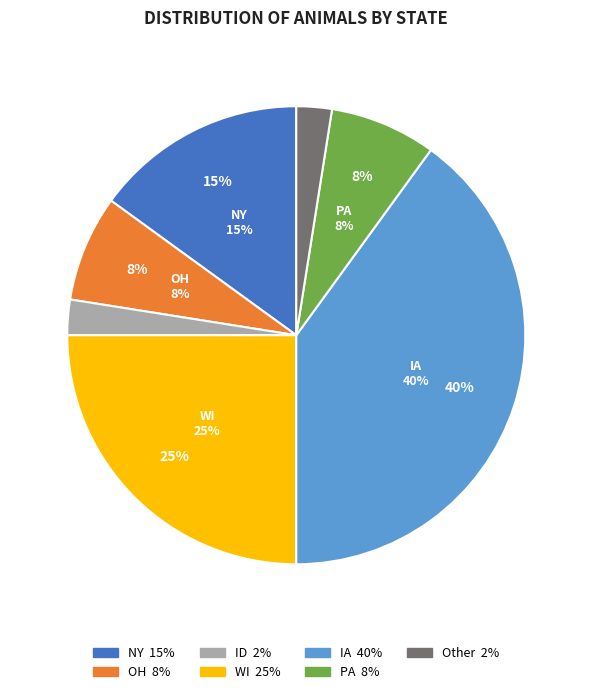

Which slice is the largest?

IA